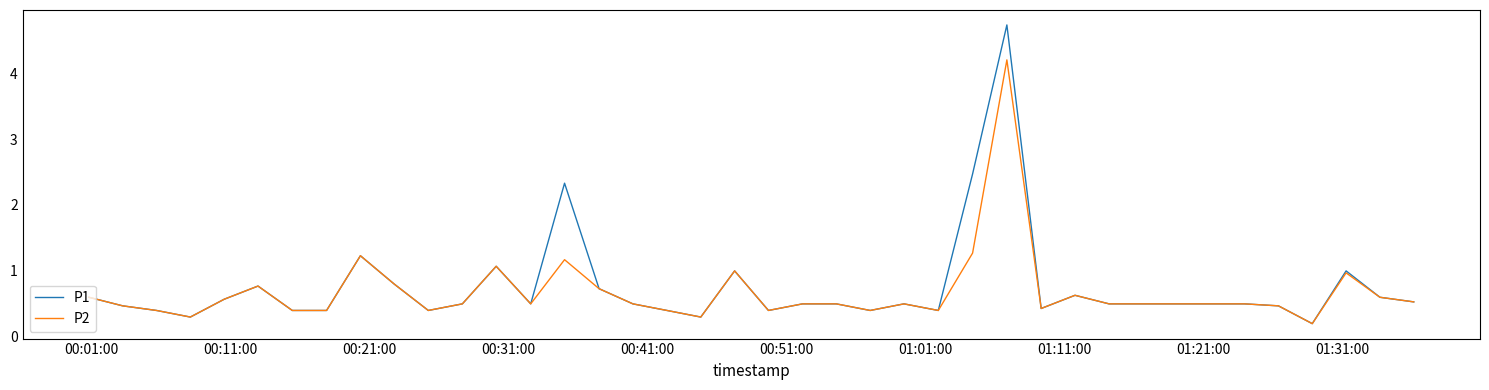

Does the chart display data point markers on the line(s)?

No